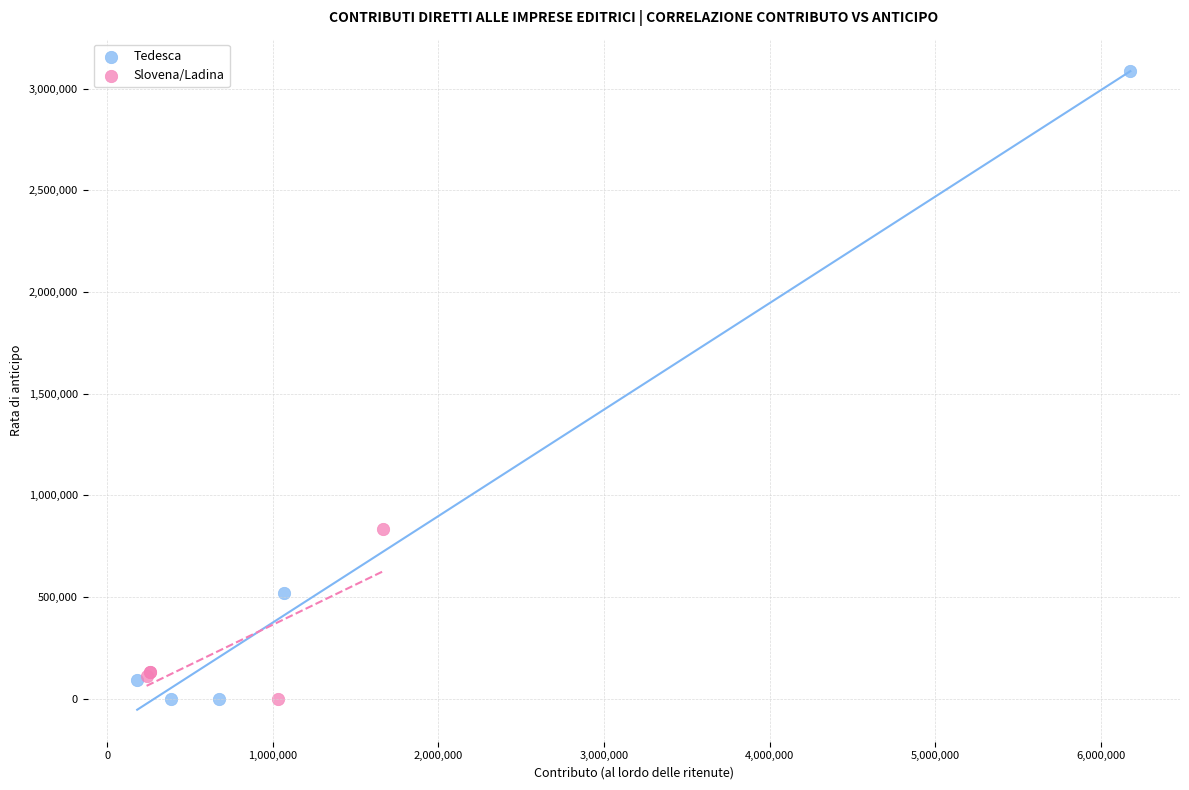

Which series has the widest spread of Y values?

Tedesca